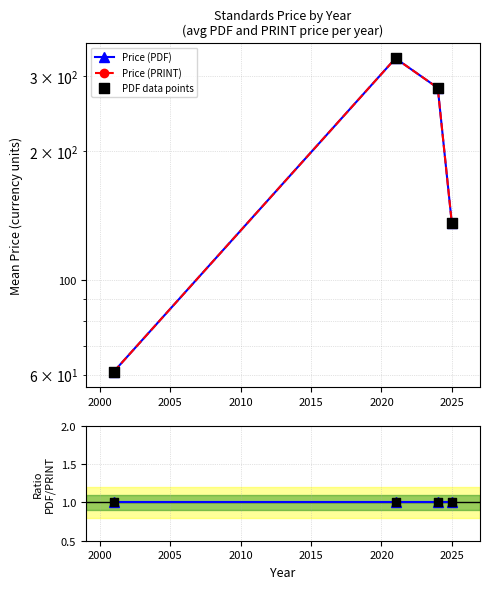

Is the value of PDF/PRINT ratio at 2010 greater than the value of Price (PDF) at 2005?

No